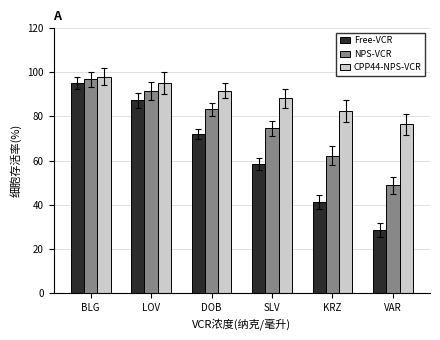

Does the chart contain any negative values?

No